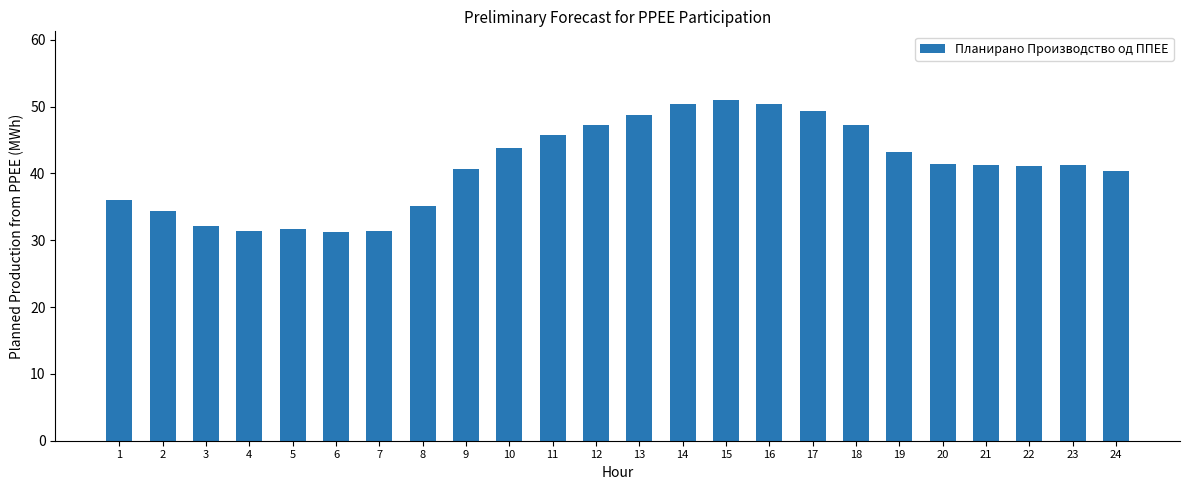

What is the maximum value shown in the chart?

51.1